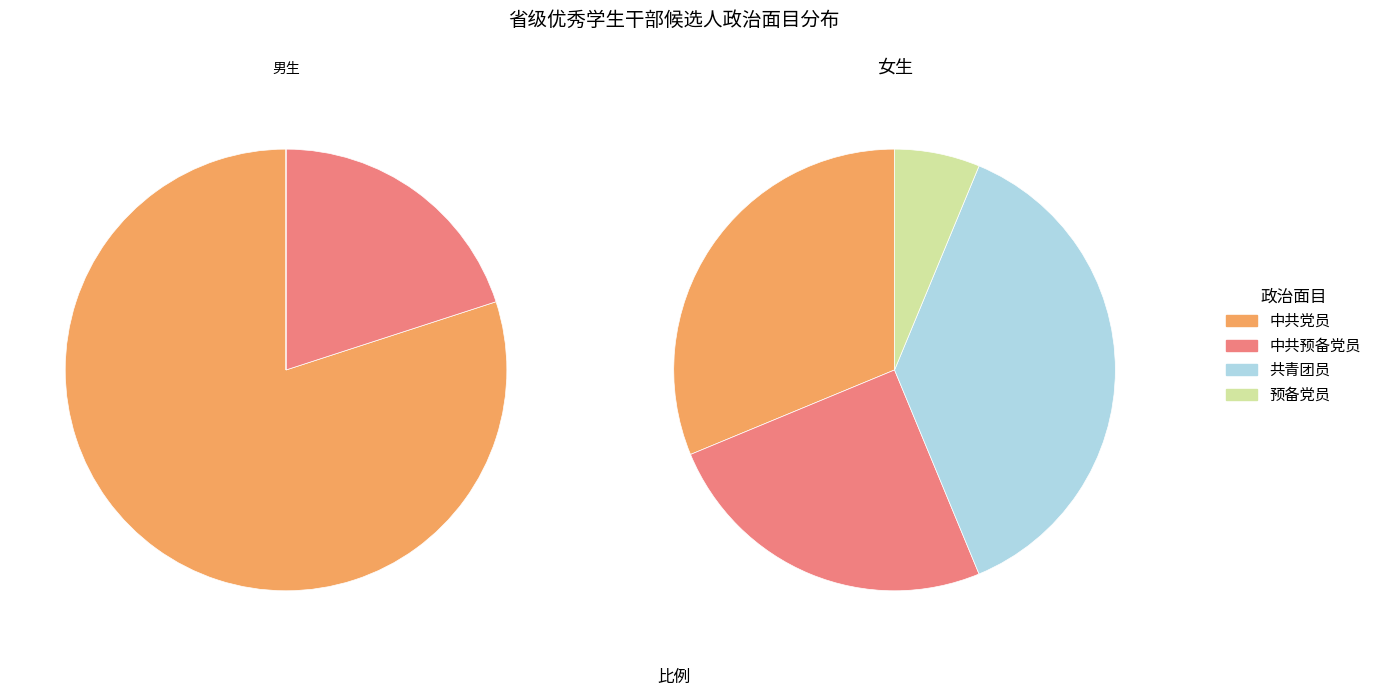

What percentage is NOT represented by 中共预备党员?

76.2%